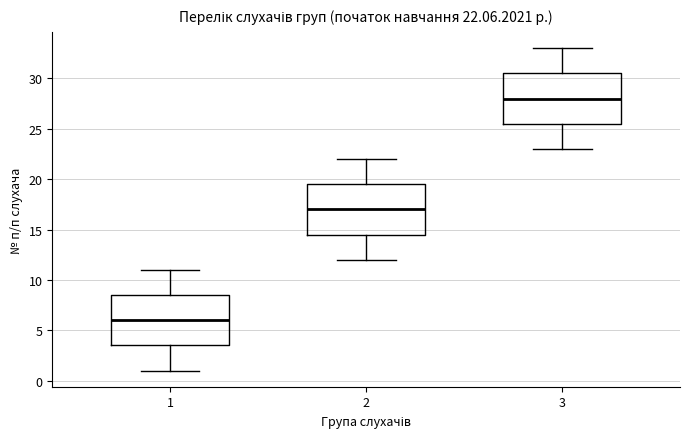

Which box has the lowest median line?

1